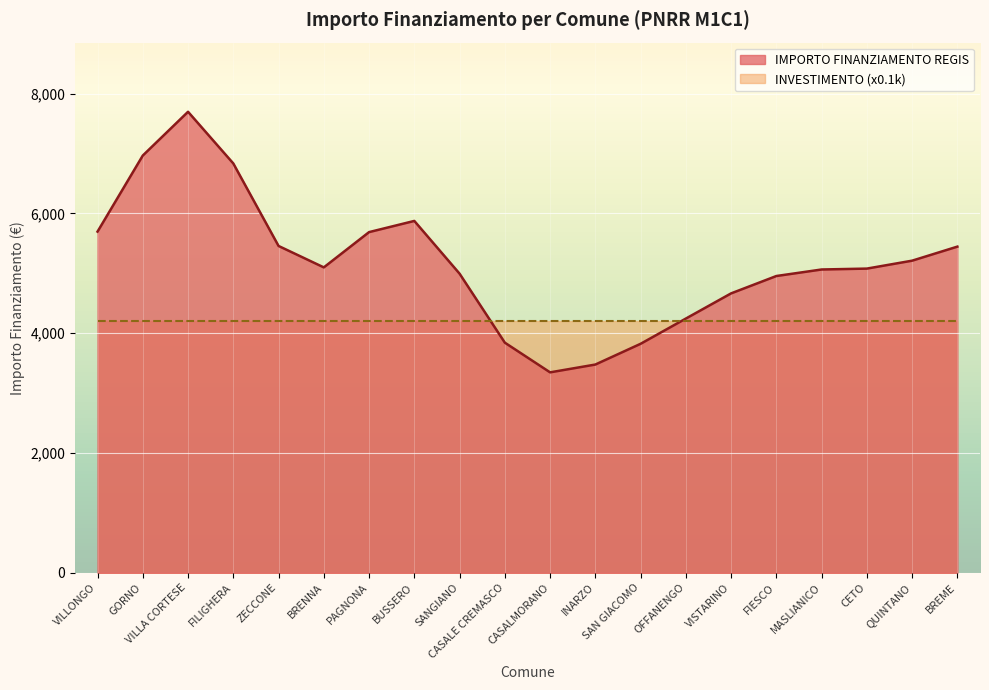

What is the label of the 1st point from the left?

VILLONGO